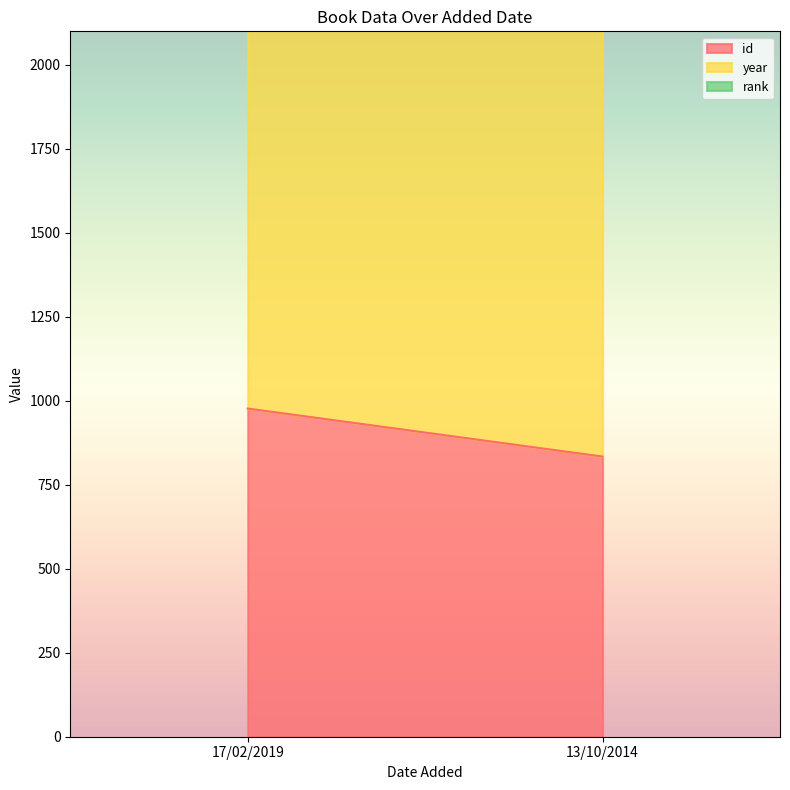

Does the chart have visible grid lines?

No